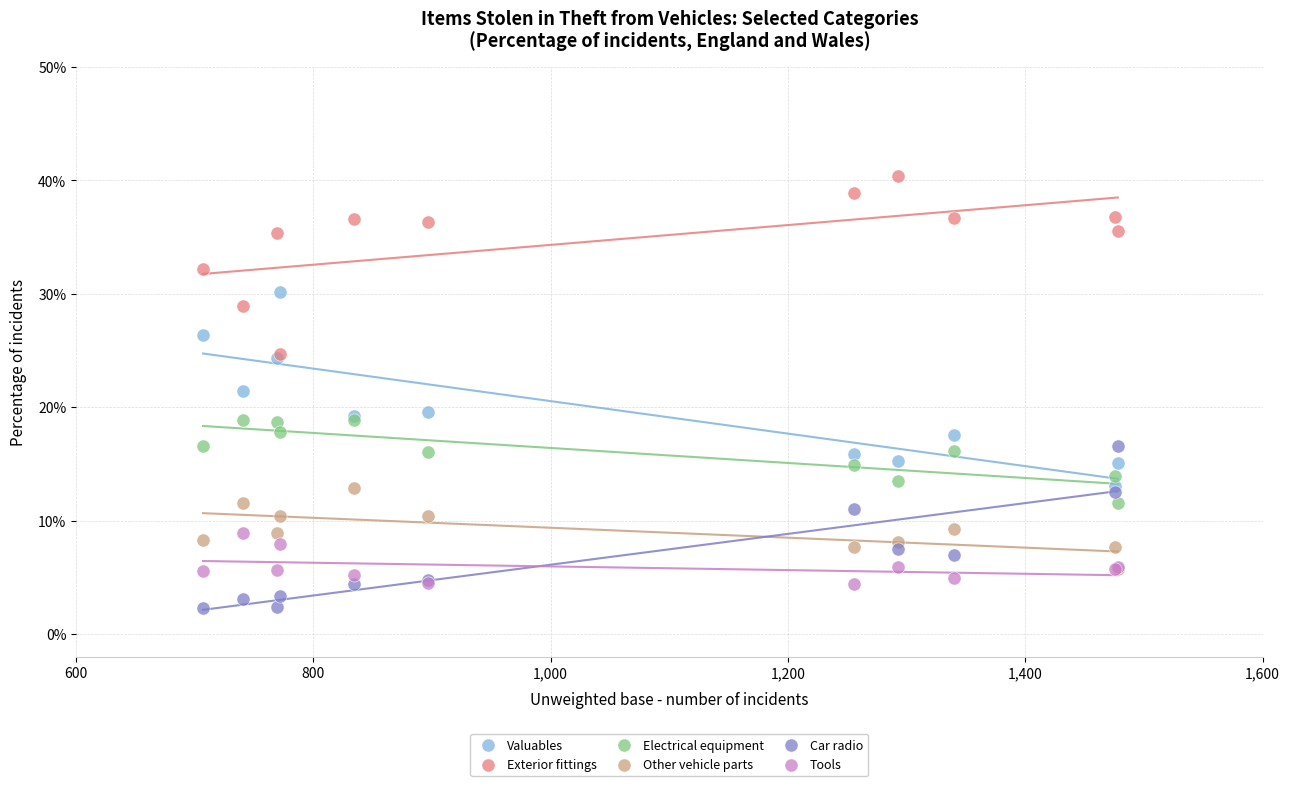

Which series has the largest Y range (max minus min)?

Valuables